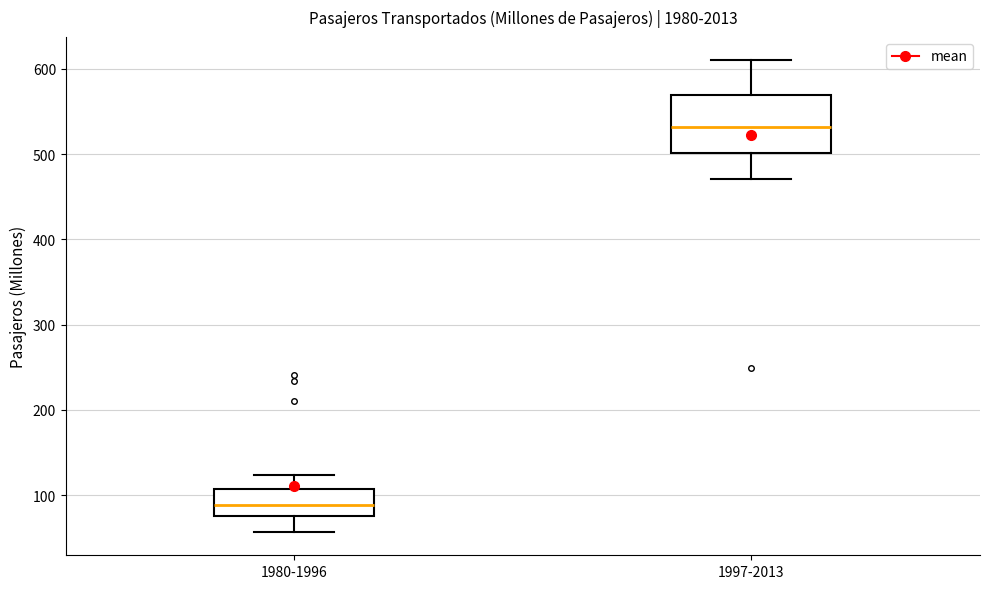

Which box is the tallest, from its lower edge to its upper edge?

1997-2013